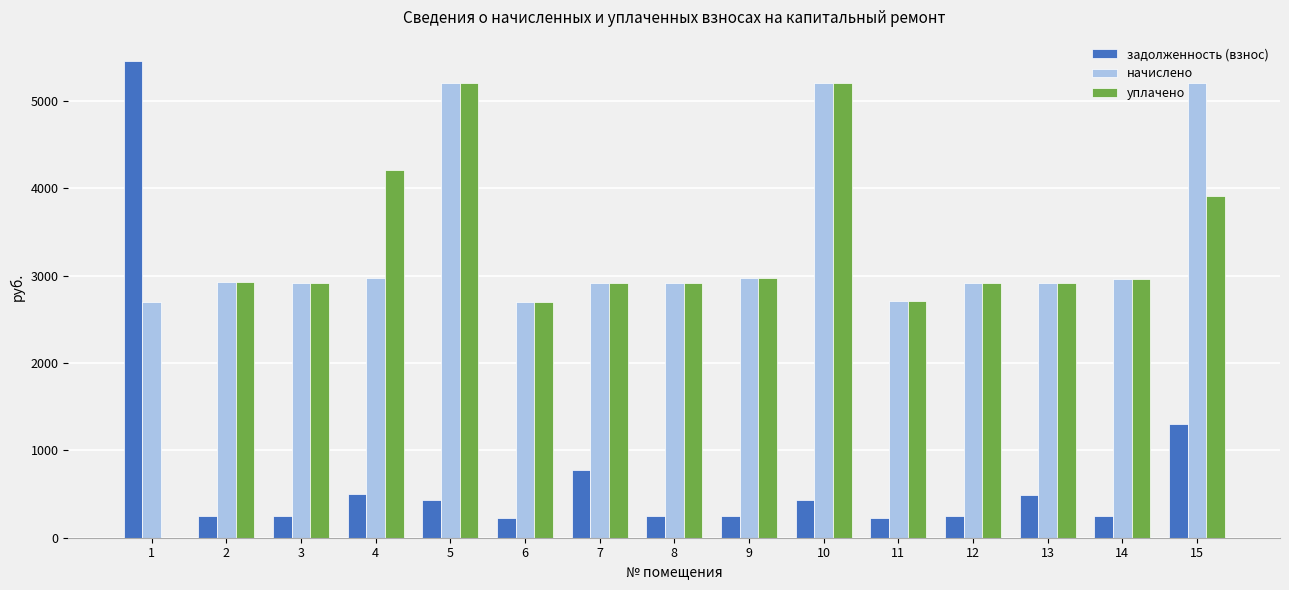

How many groups of bars are there?

15